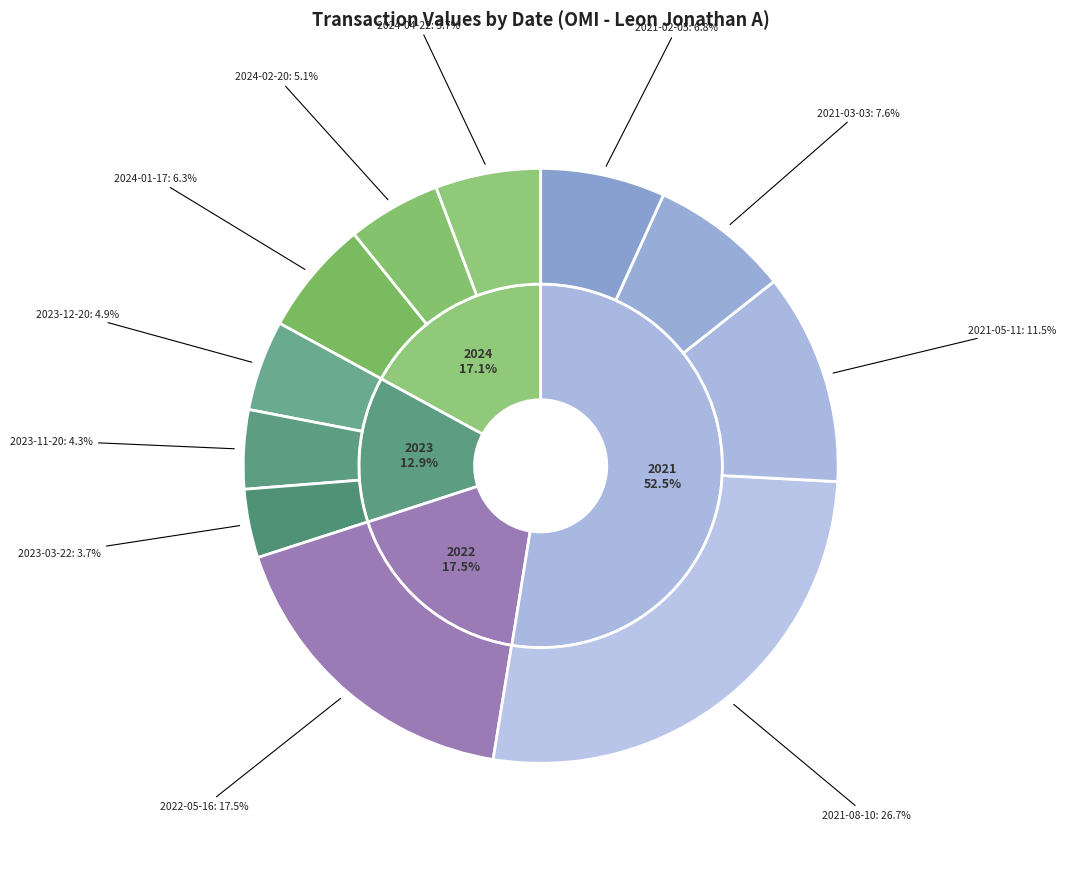

How many slices are in this pie chart?

11